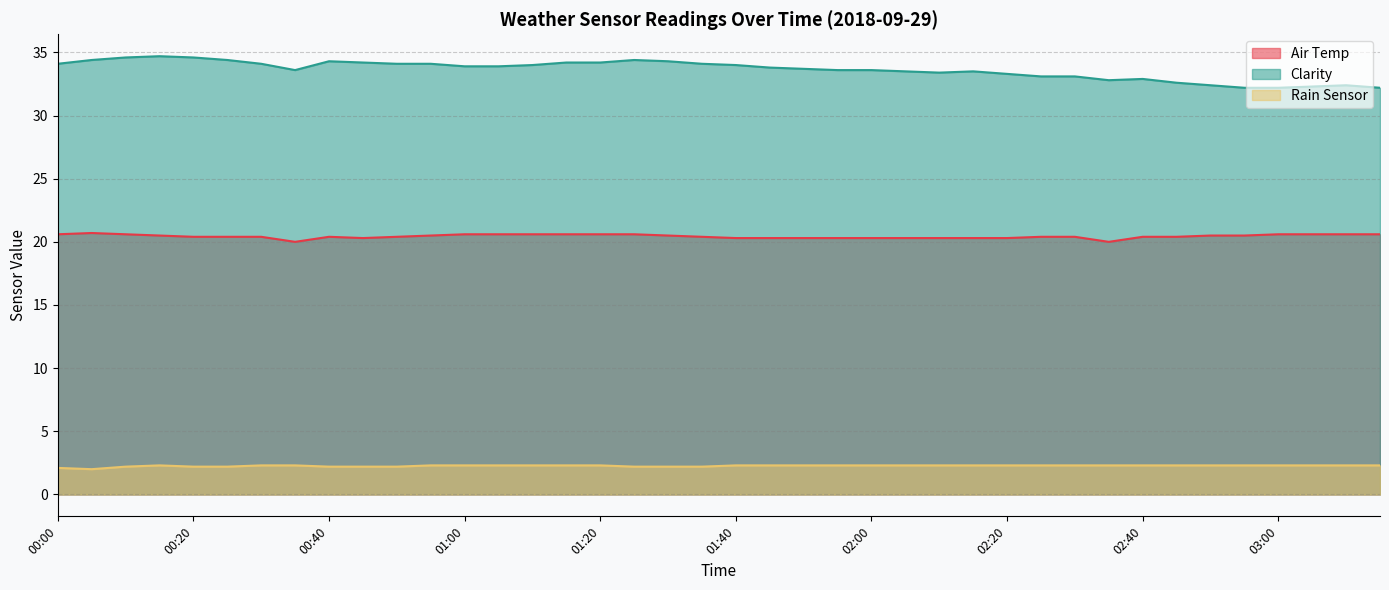

What is the difference between the maximum and second lowest values in the Rain Sensor series?

0.2